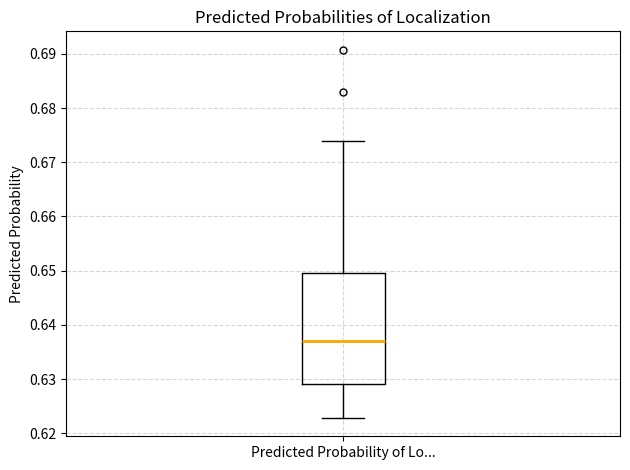

Read this box plot against the y-axis: the position of the median line, the range covered by the box, and the ends of both whiskers. The values are not printed on the chart, so give them approximately, as read against the axis.

median 0.637, box 0.629 to 0.650, whiskers 0.623 to 0.674